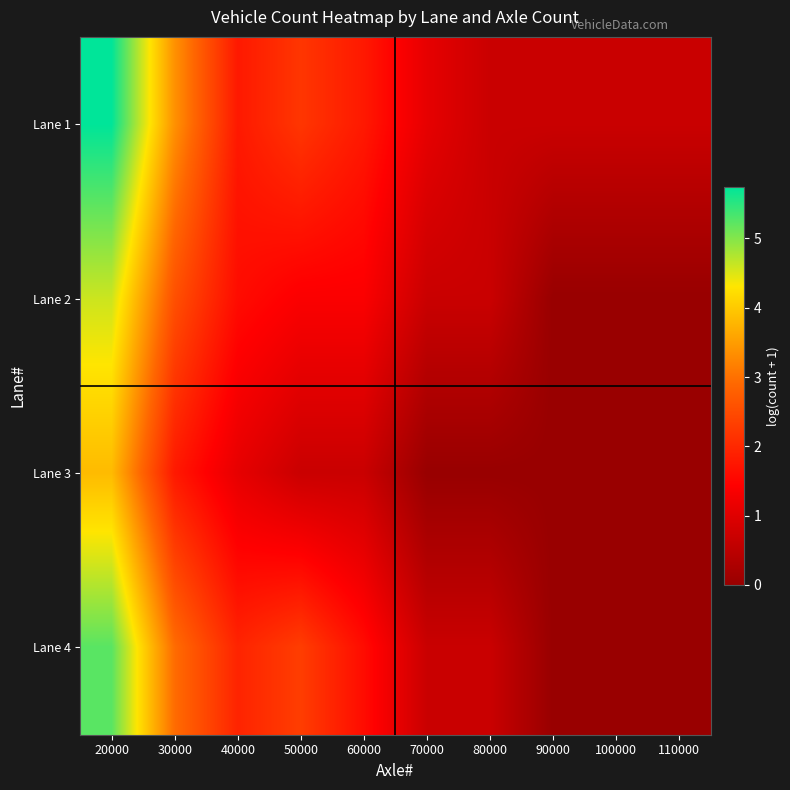

Which label corresponds to the largest value in the chart?

20000